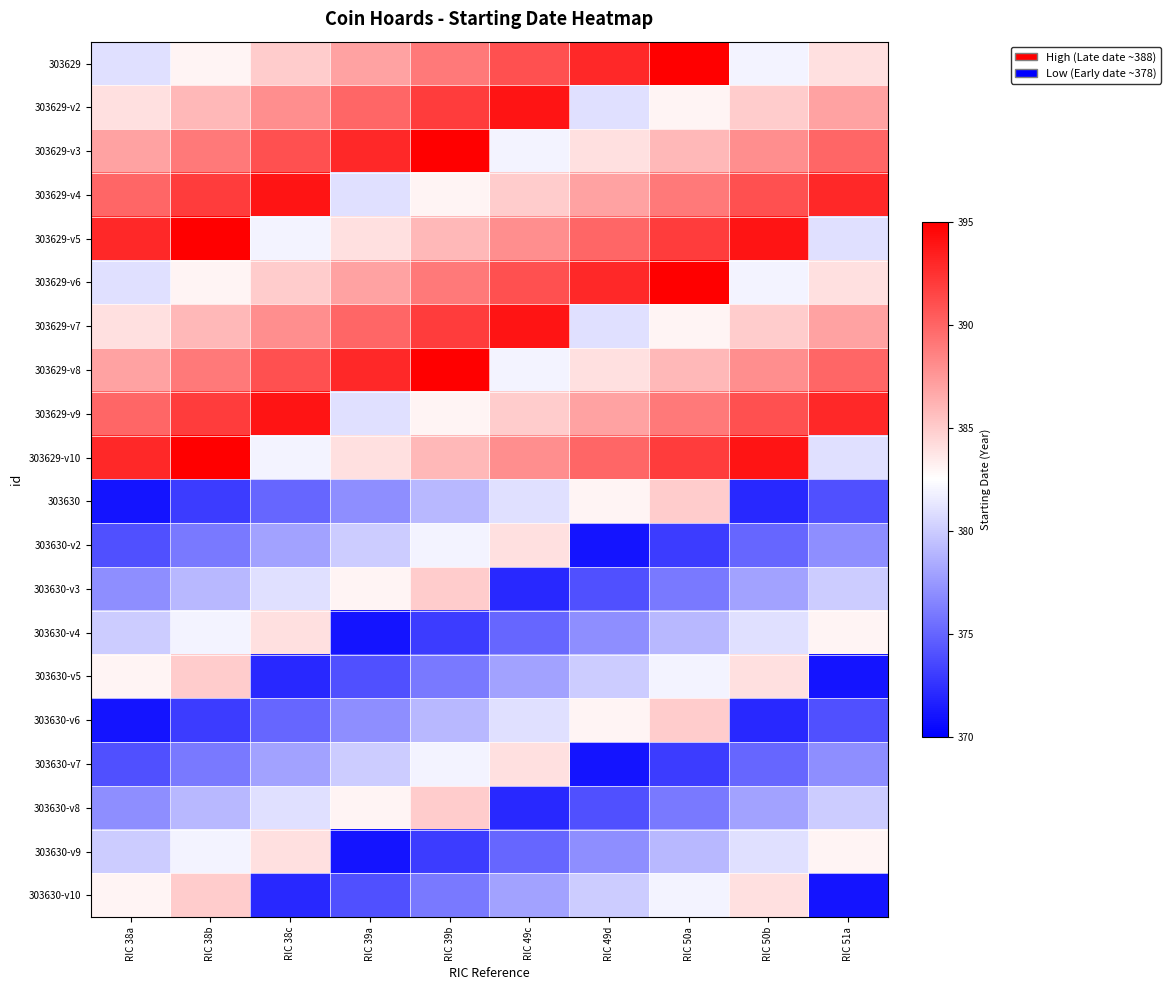

Which label corresponds to the smallest value in the chart?

RIC 38a